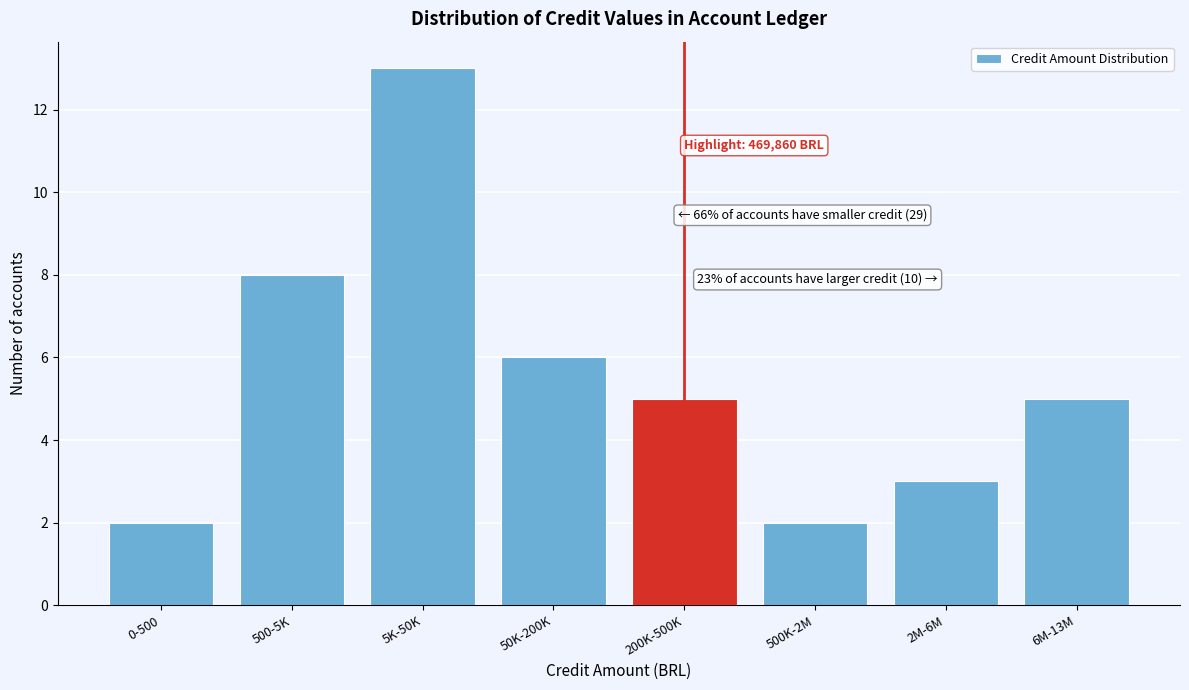

Reading left to right, transcribe all the data shown in this chart.

2	8	13	6	5	2	3	5